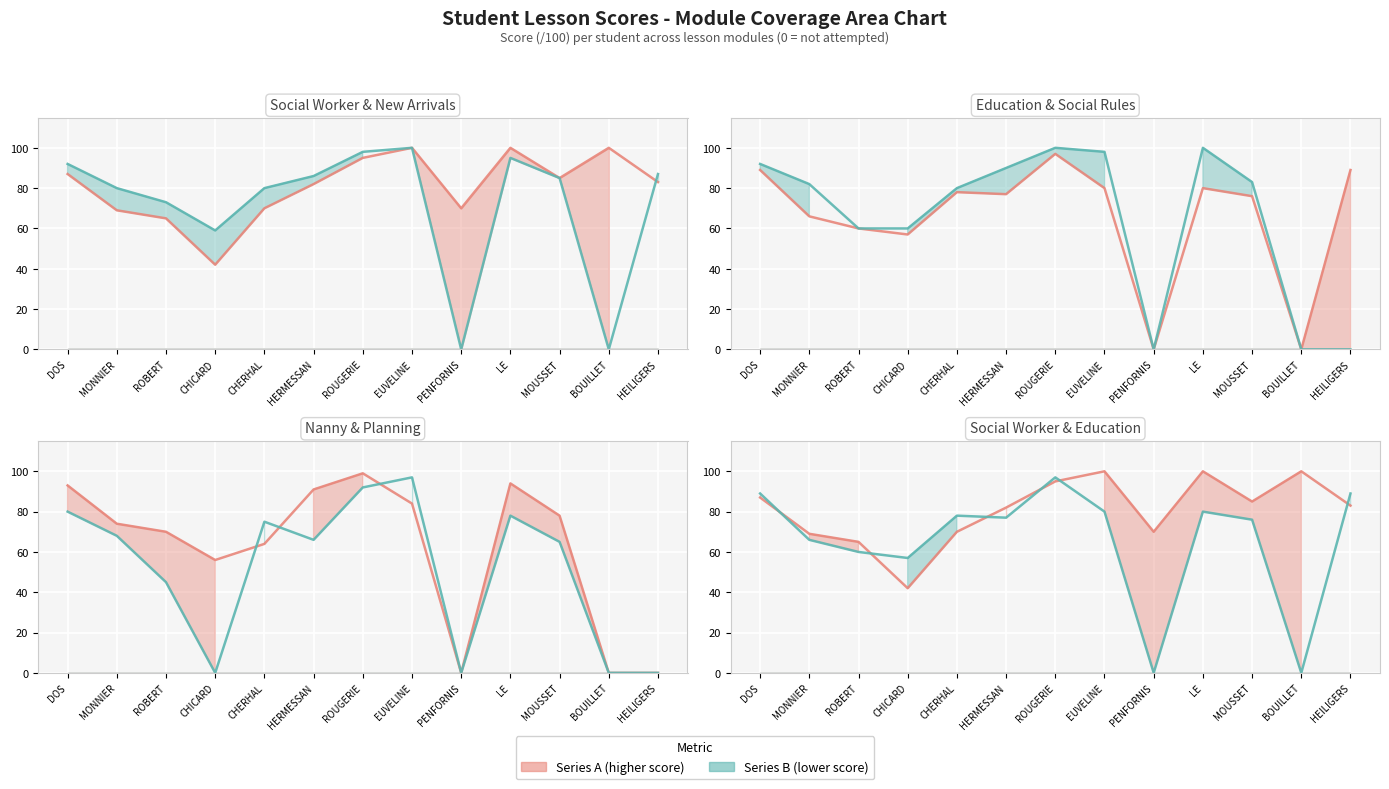

Is this an area chart (filled region under the line)?

No